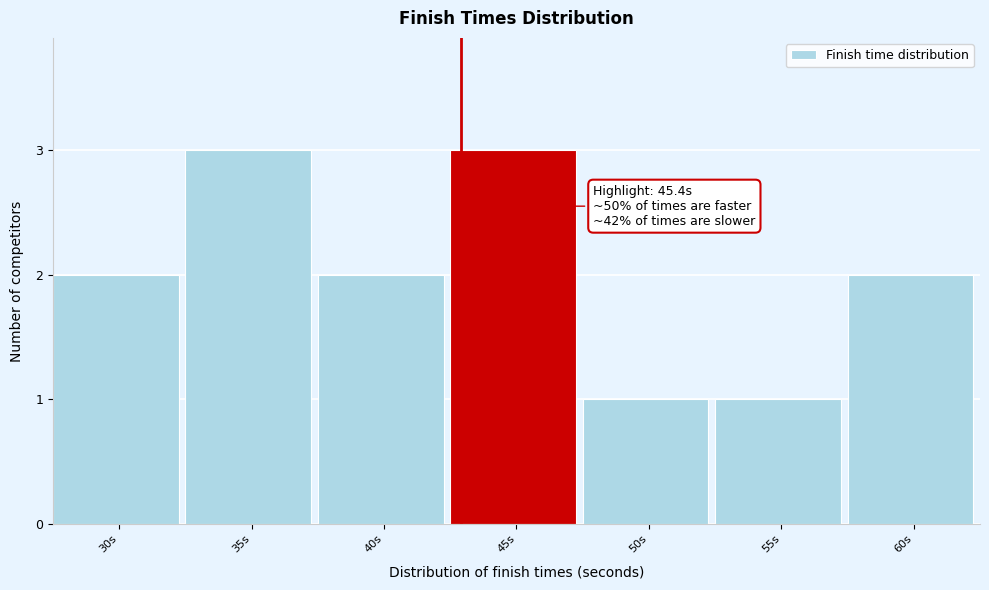

Reading right to left, transcribe all the data shown in this chart.

2	1	1	3	2	3	2